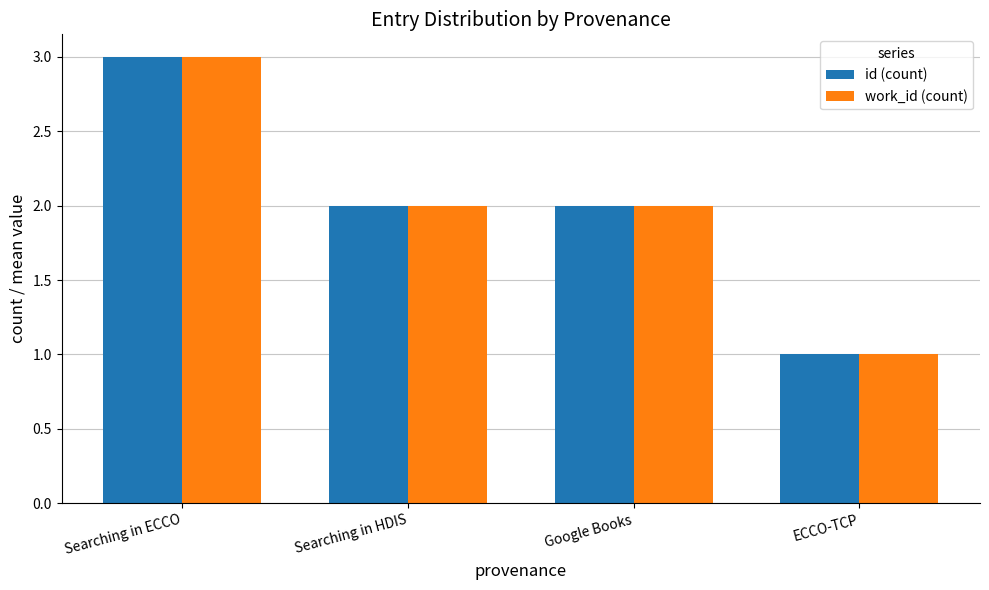

At which label does id (count) first exceed 2?

Searching in ECCO